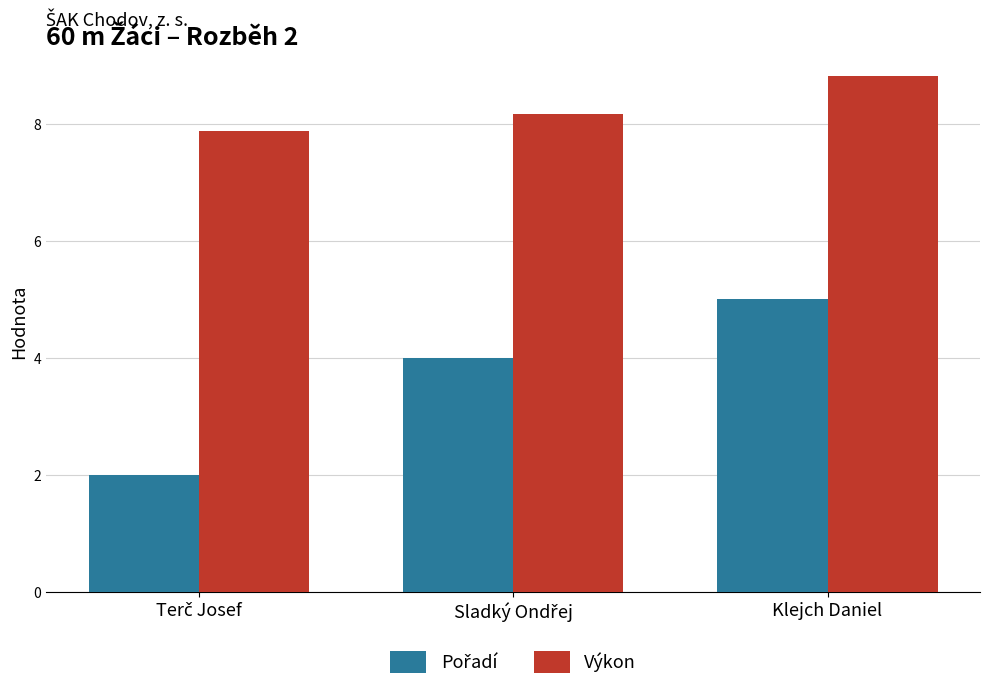

Is it true that Výkon equals 15.3 at Klejch Daniel?

False